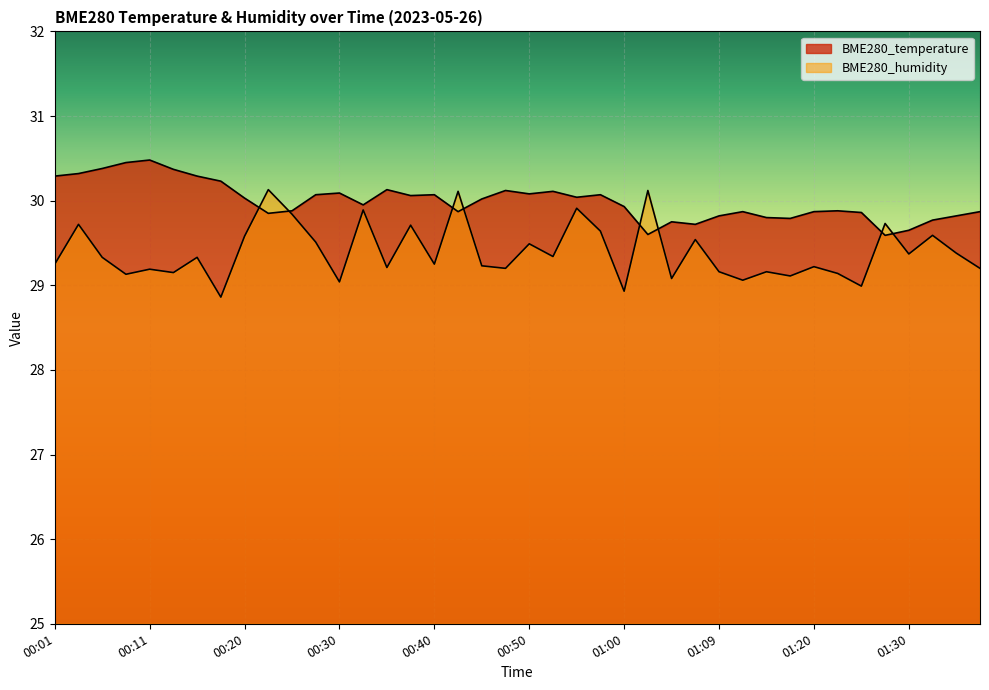

At which category is the sum across all series the highest?

00:03